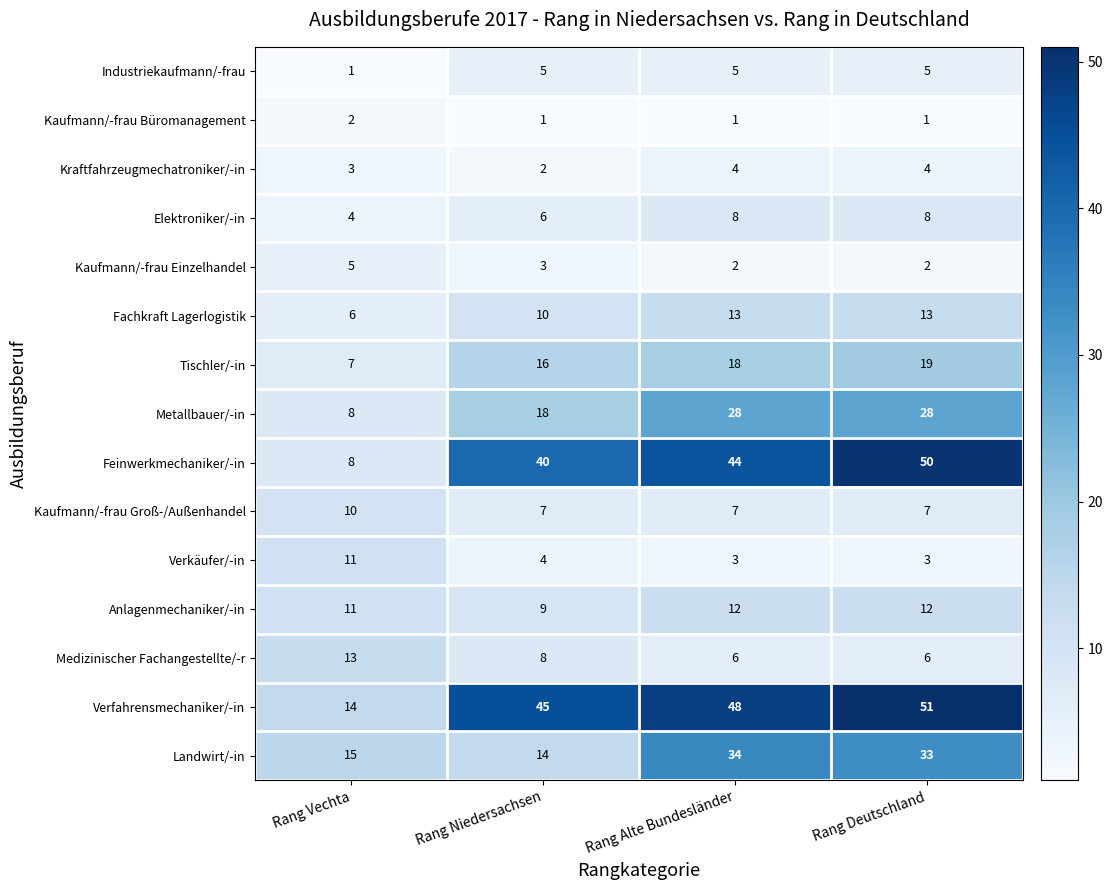

What is the highest value of the Landwirt/-in series?

34